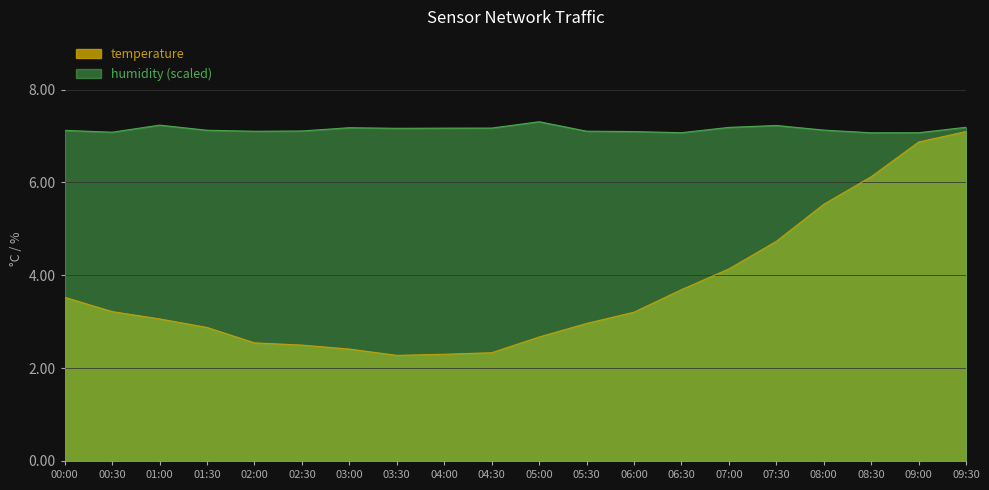

True or false: there are more than 0 points higher than both neighbors.

False